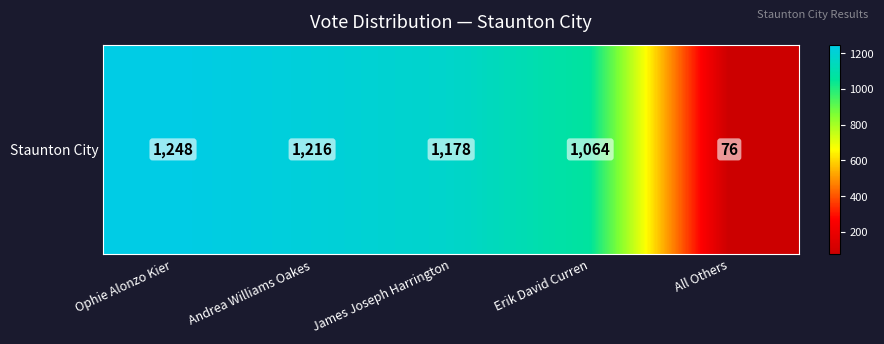

Reading right to left, extract all data points from this chart.

All Others=76	Erik David Curren=1064	James Joseph Harrington=1178	Andrea Williams Oakes=1216	Ophie Alonzo Kier=1248